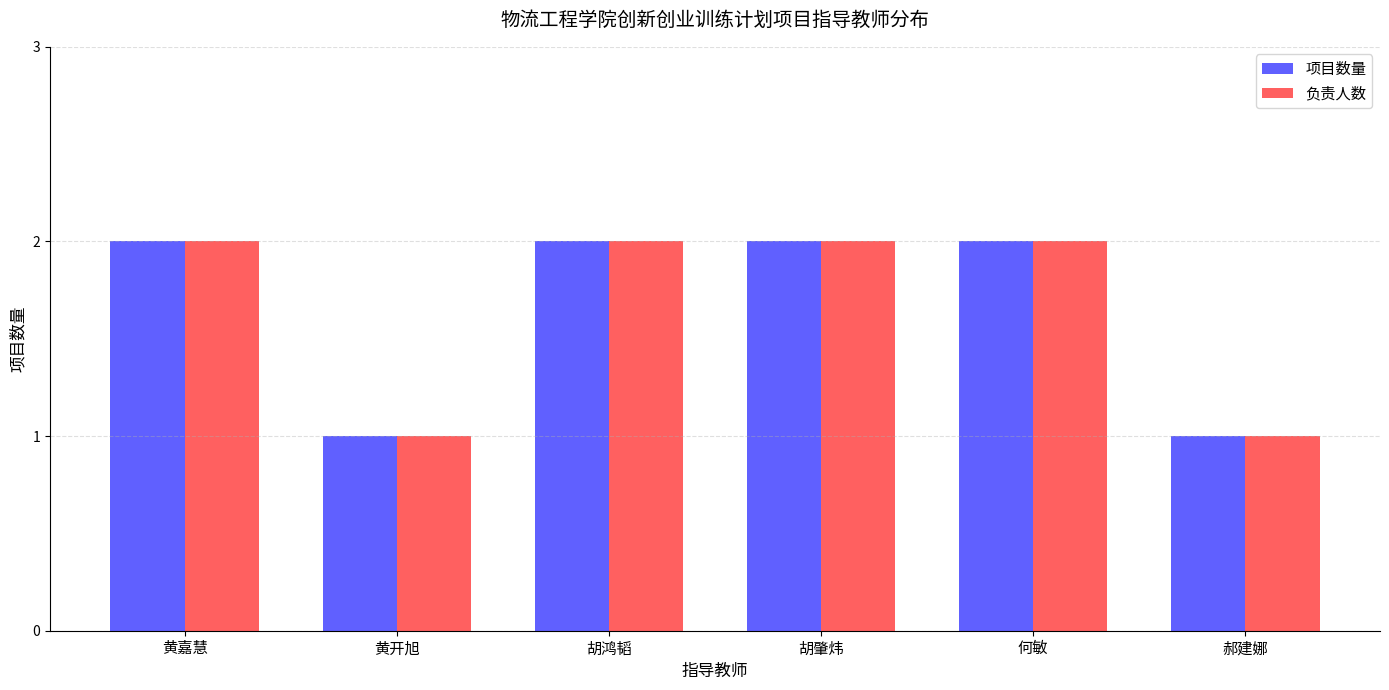

Are the bars horizontal?

No